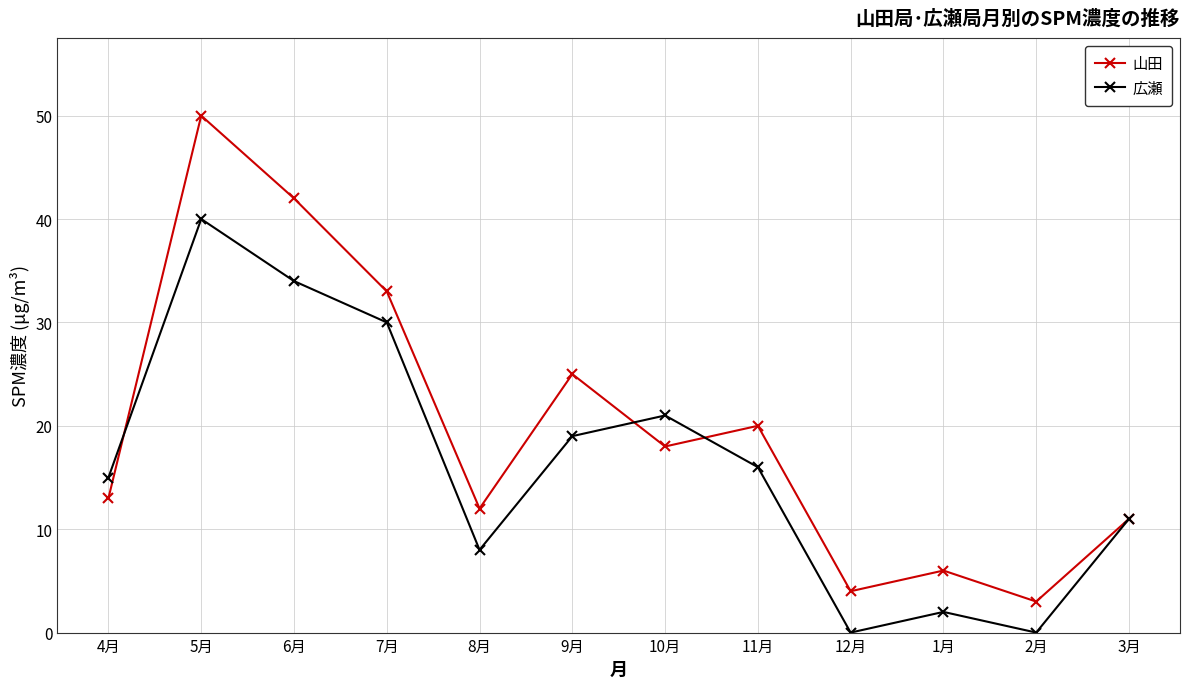

What is the label of the 2nd point from the left?

5月